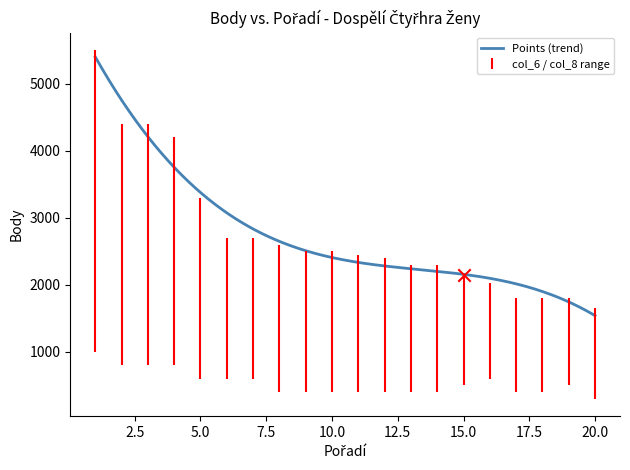

At which category is the sum across all series the highest?

1